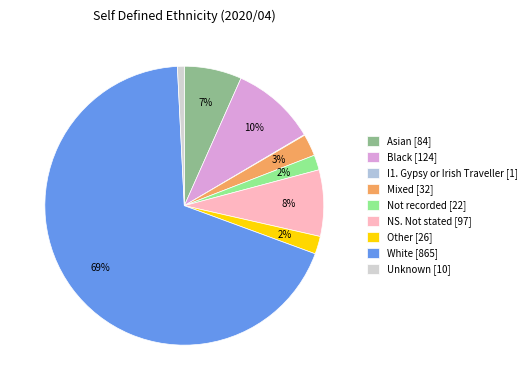

To the nearest percent, what is the difference between the largest and smallest slice percentages?

69%